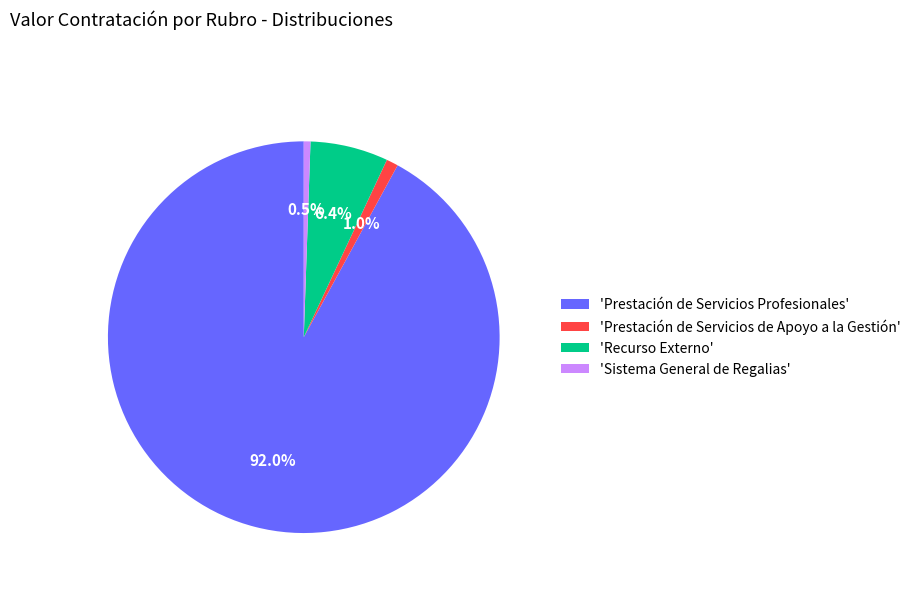

Do 'Prestación de Servicios de Apoyo a la Gestión' and 'Prestación de Servicios Profesionales' together represent more than half of the pie?

Yes